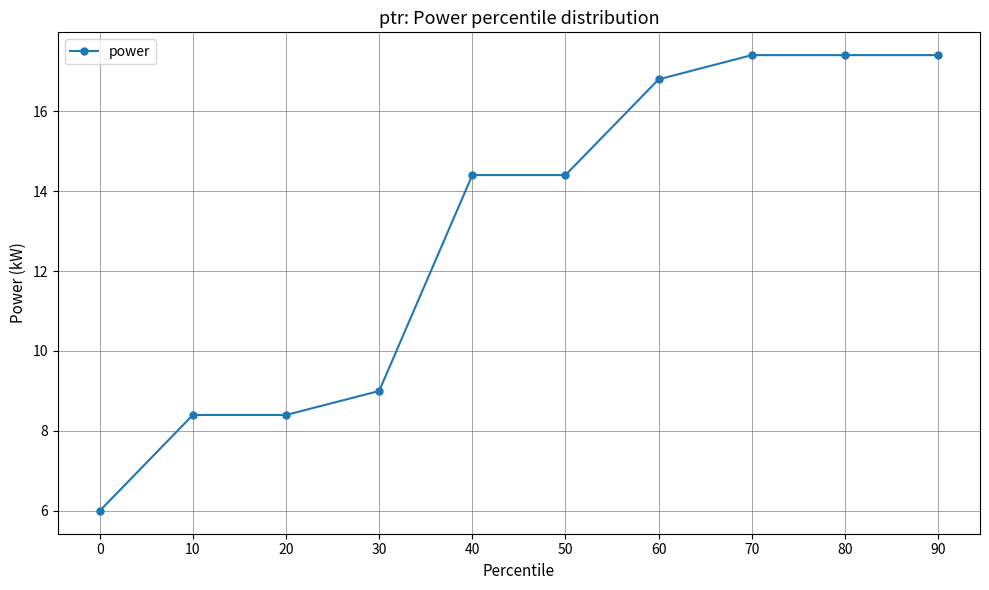

What is the minimum value shown in the chart?

6.0